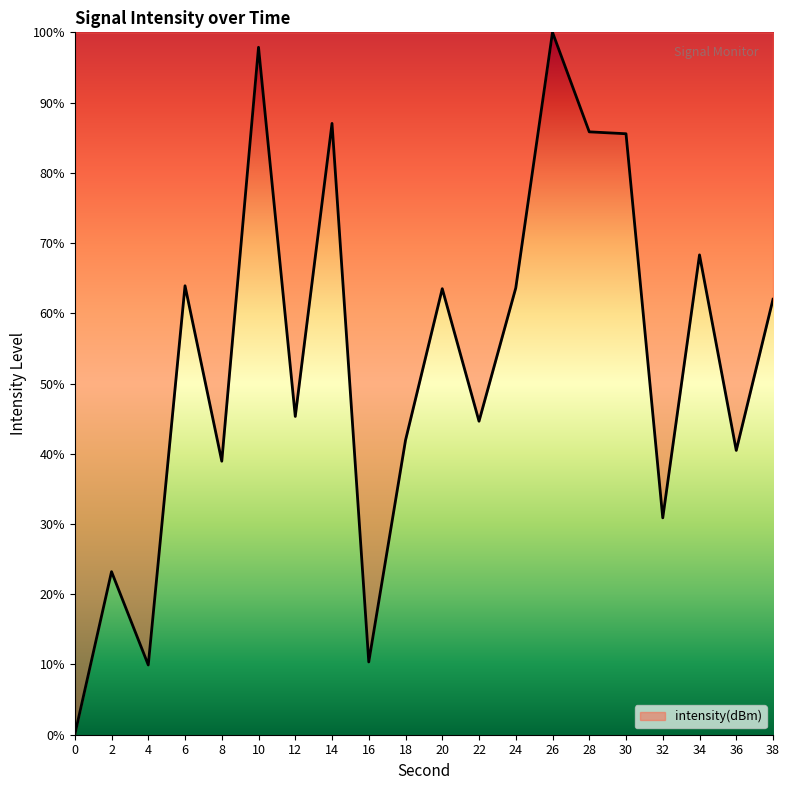

How many values exceed 61?

10